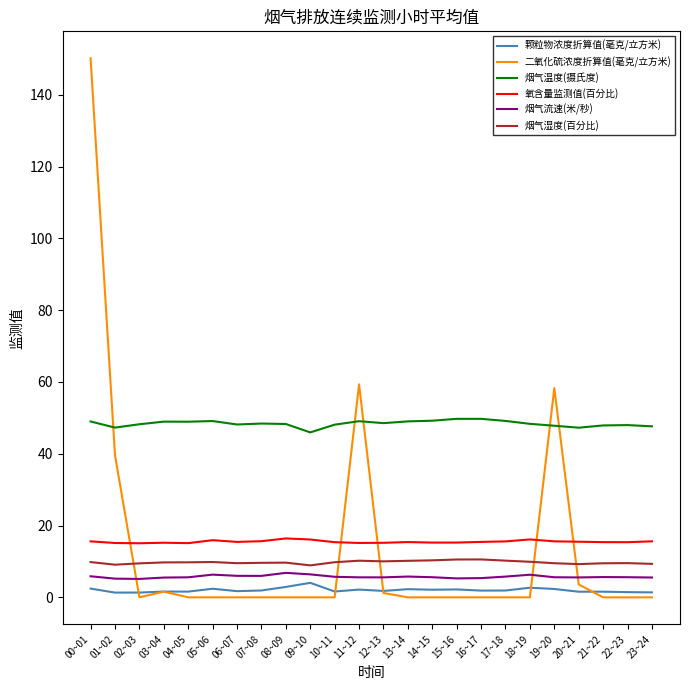

Which series has the largest total across all categories?

烟气温度(摄氏度)